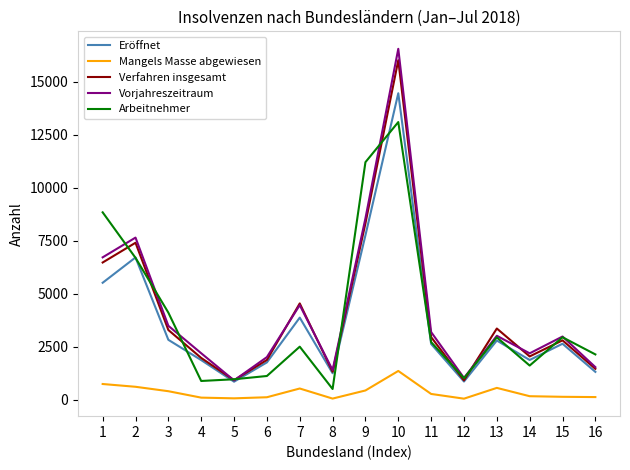

What is the maximum value for Mangels Masse abgewiesen?

1354